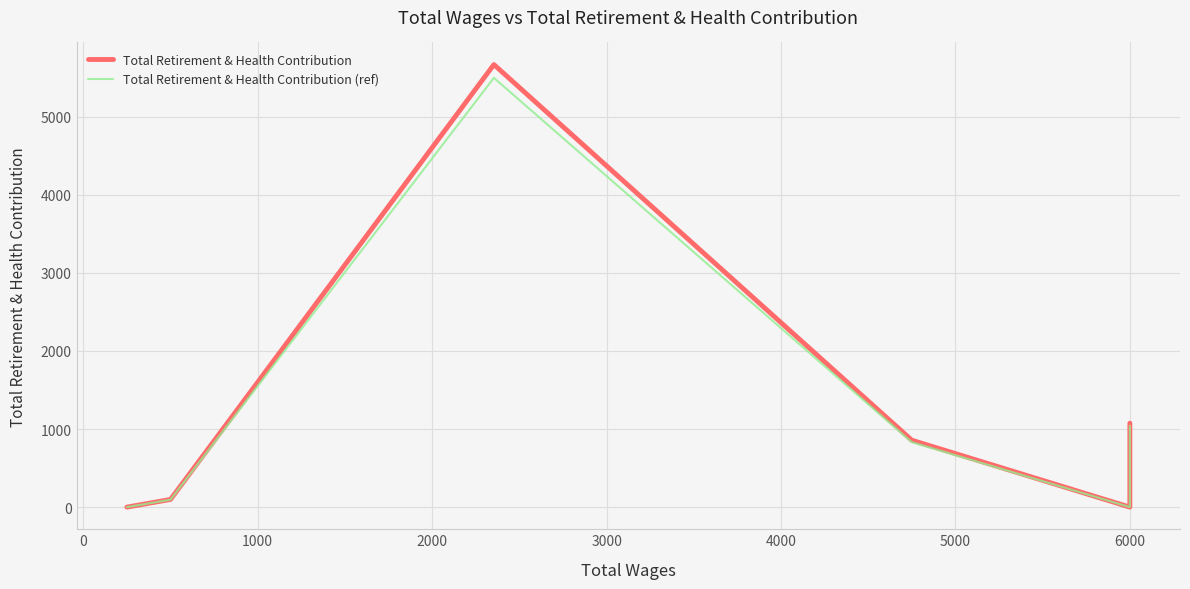

The value of Total Retirement & Health Contribution (ref) at 6000 is 3019.3. True or false?

False